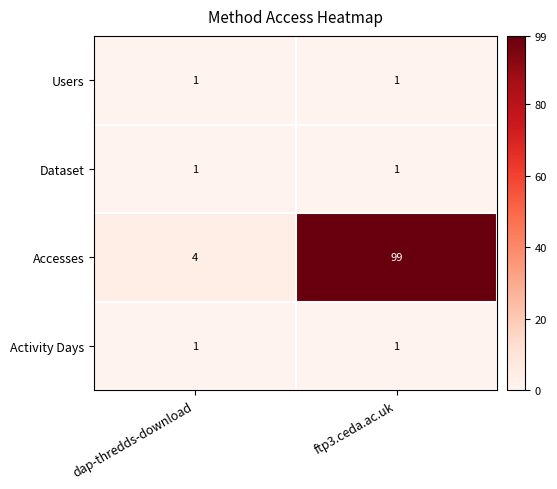

Reading right to left, list all the values displayed in this chart.

Users: 1	1
Dataset: 1	1
Accesses: 99	4
Activity Days: 1	1